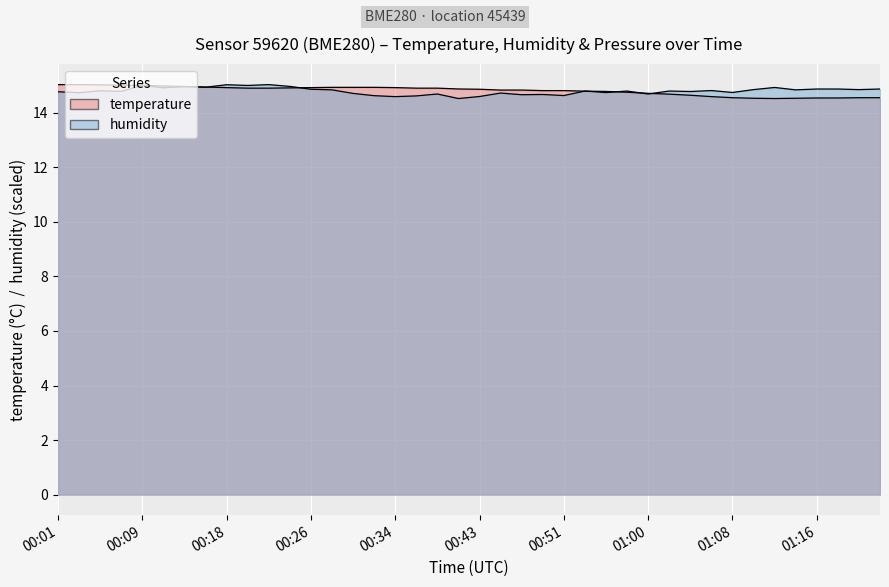

True or false: humidity has a value of 14.7 at 00:49.

True